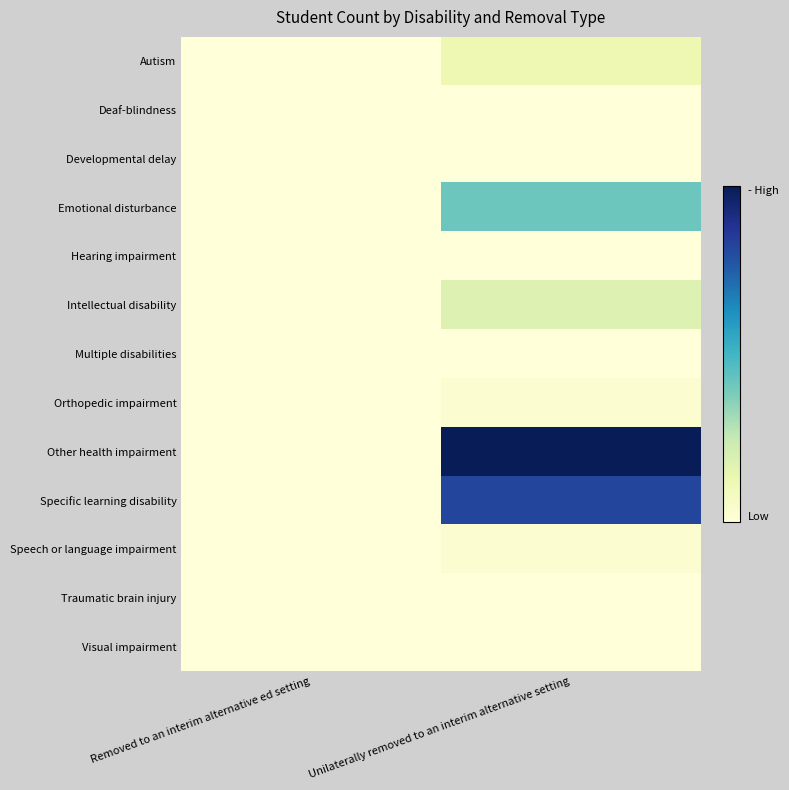

Rank the series by their maximum value, from highest to lowest.

Other health impairment, Specific learning disability, Emotional disturbance, Intellectual disability, Autism, Orthopedic impairment, Speech or language impairment, Deaf-blindness, Developmental delay, Hearing impairment, Multiple disabilities, Traumatic brain injury, Visual impairment